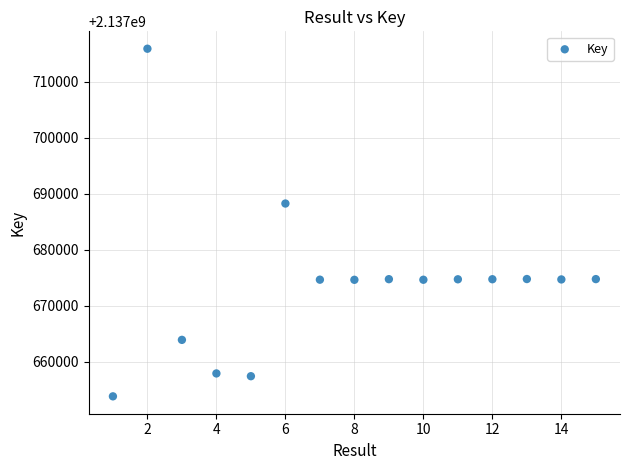

What is the range of X values (max minus min)?

14